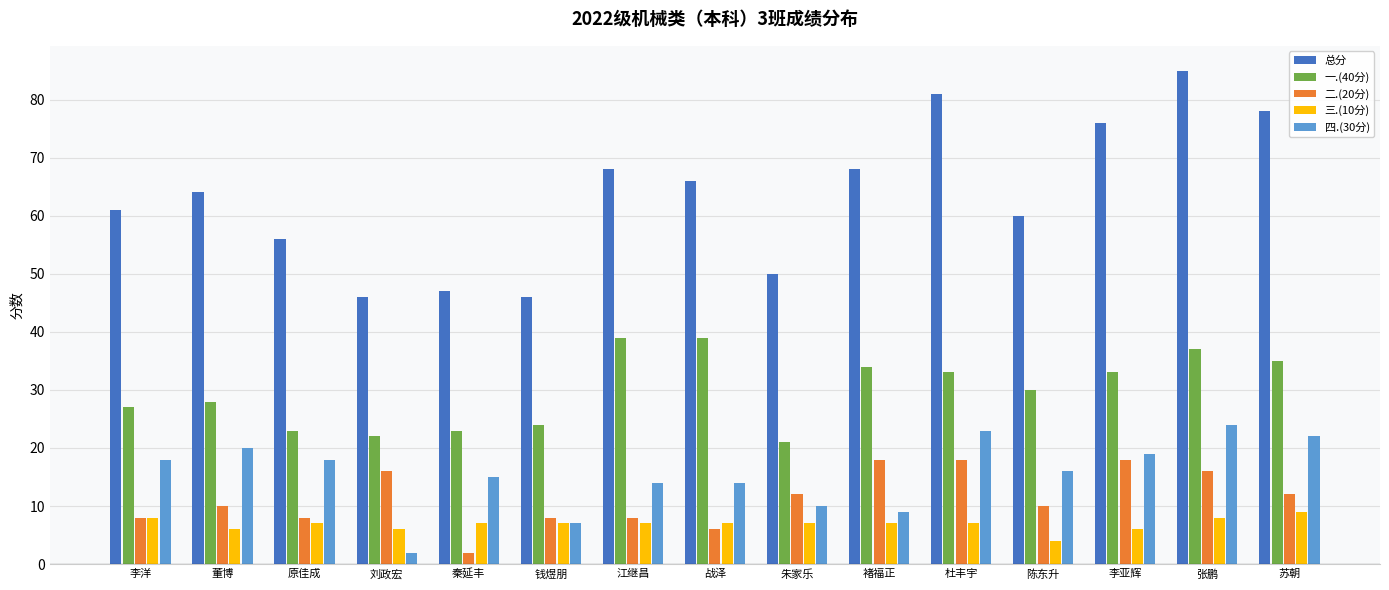

Reading right to left, what are all the values shown in this chart?

总分: 苏朝=78	张鹏=85	李亚辉=76	陈东升=60	杜丰宇=81	褚福正=68	朱家乐=50	战泽=66	江继昌=68	钱煜朋=46	秦延丰=47	刘政宏=46	原佳成=56	董博=64	李洋=61
一.(40分): 苏朝=35	张鹏=37	李亚辉=33	陈东升=30	杜丰宇=33	褚福正=34	朱家乐=21	战泽=39	江继昌=39	钱煜朋=24	秦延丰=23	刘政宏=22	原佳成=23	董博=28	李洋=27
二.(20分): 苏朝=12	张鹏=16	李亚辉=18	陈东升=10	杜丰宇=18	褚福正=18	朱家乐=12	战泽=6	江继昌=8	钱煜朋=8	秦延丰=2	刘政宏=16	原佳成=8	董博=10	李洋=8
三.(10分): 苏朝=9	张鹏=8	李亚辉=6	陈东升=4	杜丰宇=7	褚福正=7	朱家乐=7	战泽=7	江继昌=7	钱煜朋=7	秦延丰=7	刘政宏=6	原佳成=7	董博=6	李洋=8
四.(30分): 苏朝=22	张鹏=24	李亚辉=19	陈东升=16	杜丰宇=23	褚福正=9	朱家乐=10	战泽=14	江继昌=14	钱煜朋=7	秦延丰=15	刘政宏=2	原佳成=18	董博=20	李洋=18